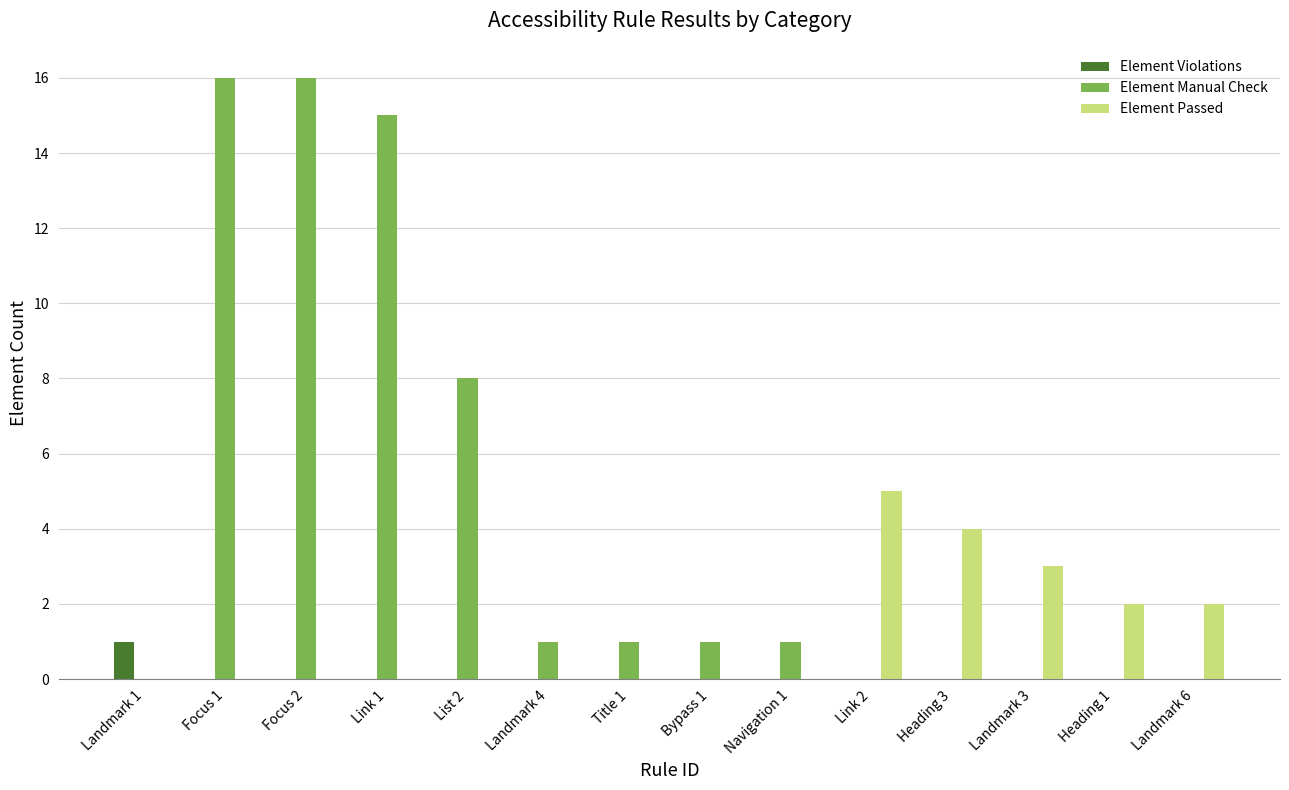

How many data points does each series have?

14